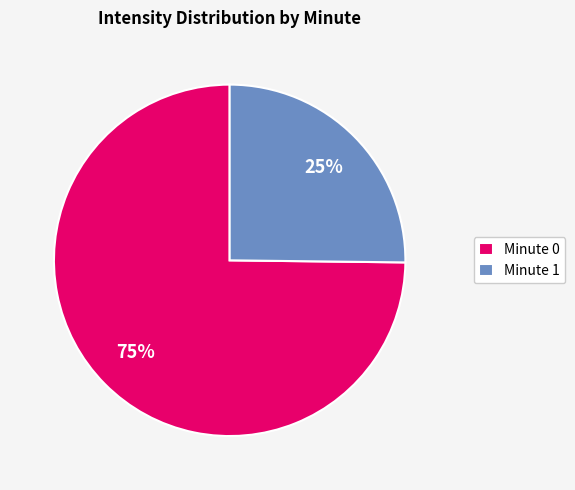

What is the smallest slice in the pie chart?

Minute 1